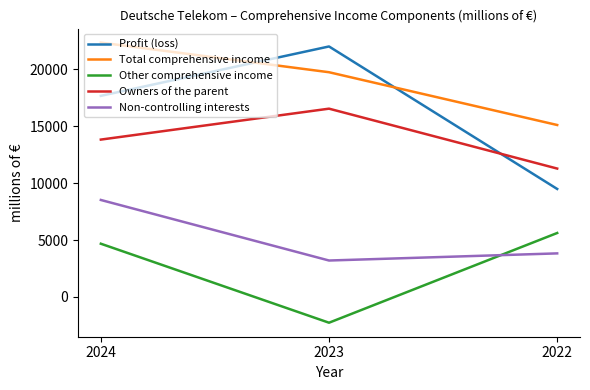

Rank the series by their maximum value, from highest to lowest.

Total comprehensive income, Profit (loss), Owners of the parent, Non-controlling interests, Other comprehensive income